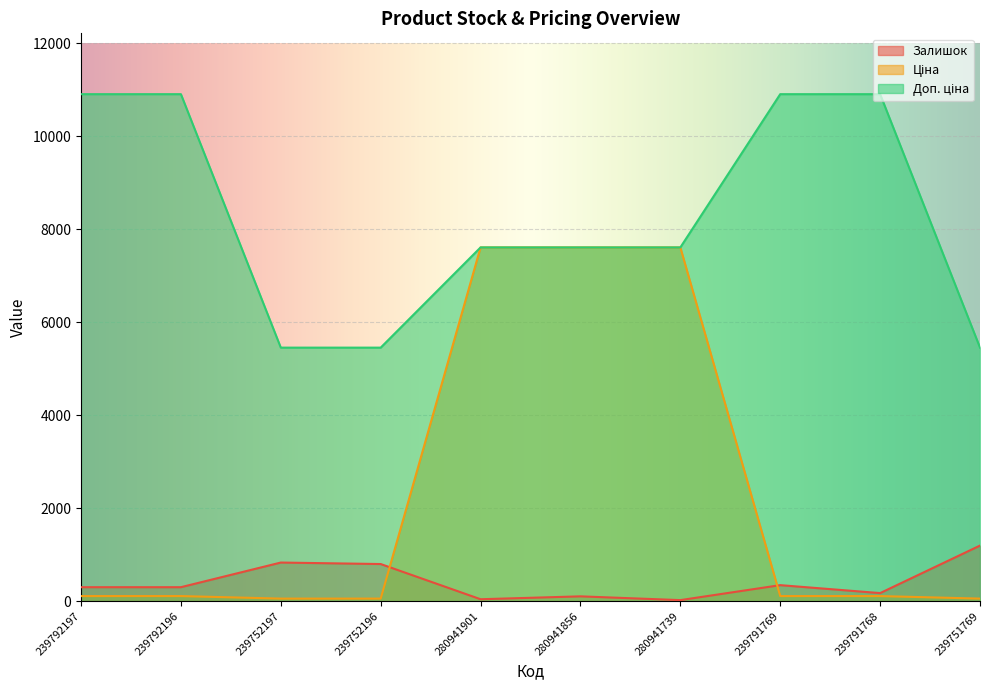

What is the difference between the maximum and minimum values in the Ціна series?

7552.7